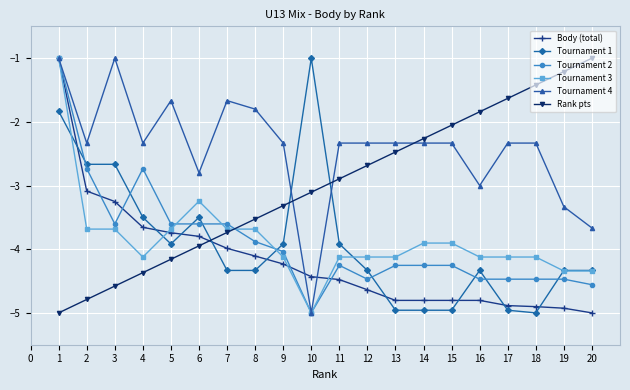

The Body (total) series shows -2.2 at 16. True or false?

False